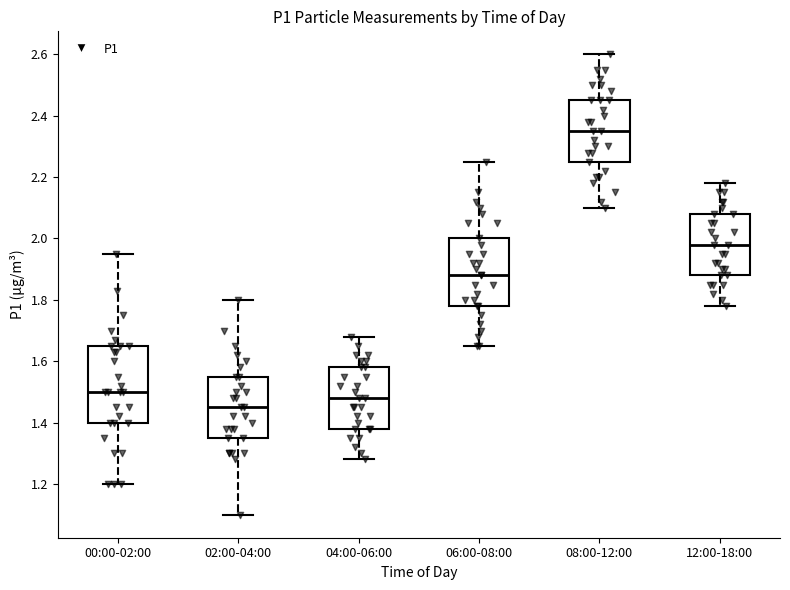

Where does the median line of the box for 02:00-04:00 sit on the y-axis? The values are not printed on the chart, so give them approximately, as read against the axis.

1.46